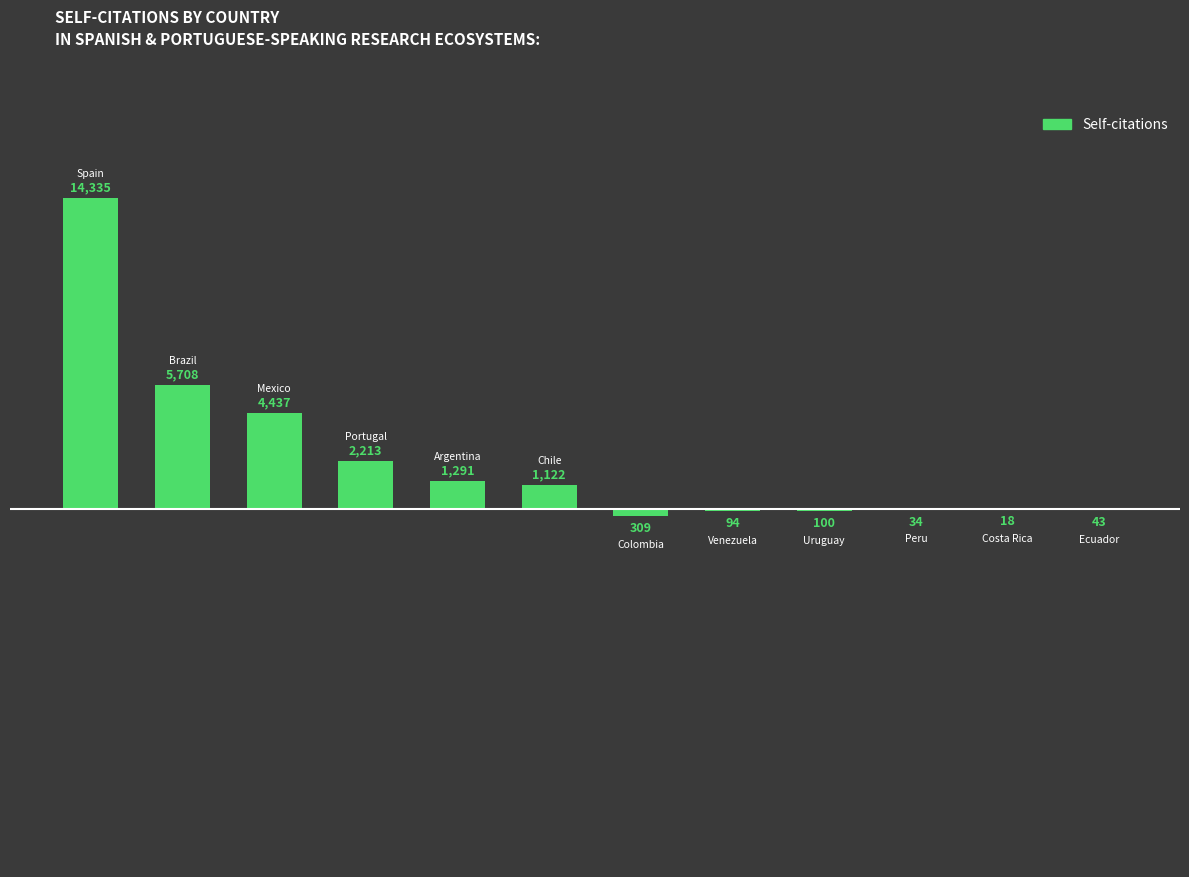

List the labels in order of value, smallest first.

6, 8, 7, 11, 9, 10, 5, 4, 3, 2, 1, 0